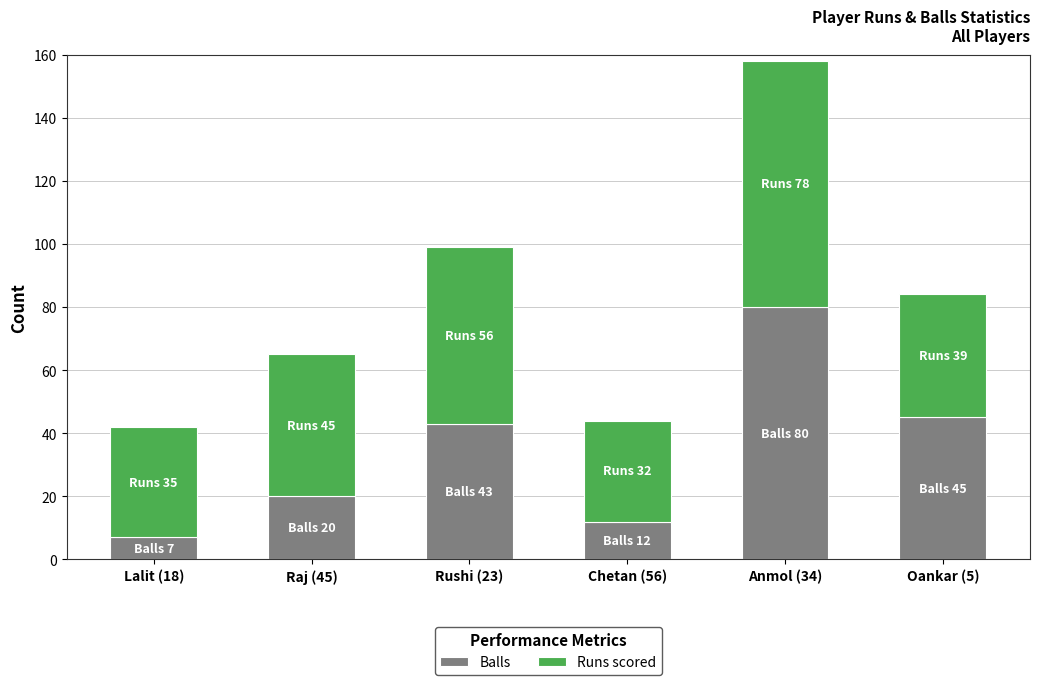

At which category is the sum across all series the highest?

Anmol (34)